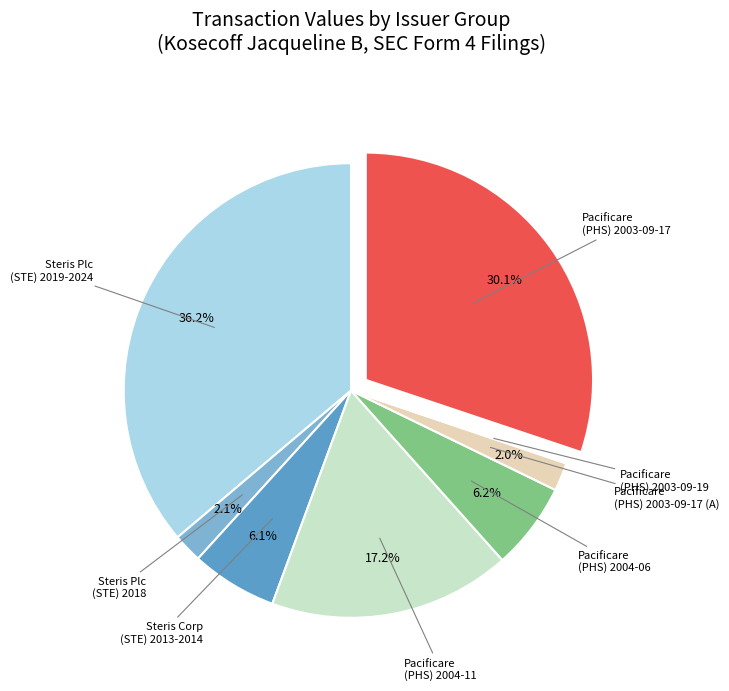

Does any single category account for the majority?

No